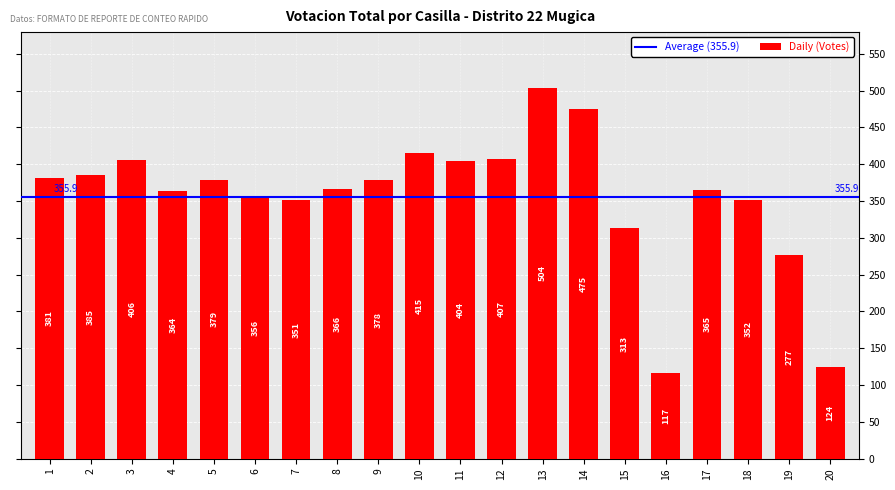

What is the greatest value displayed?

504